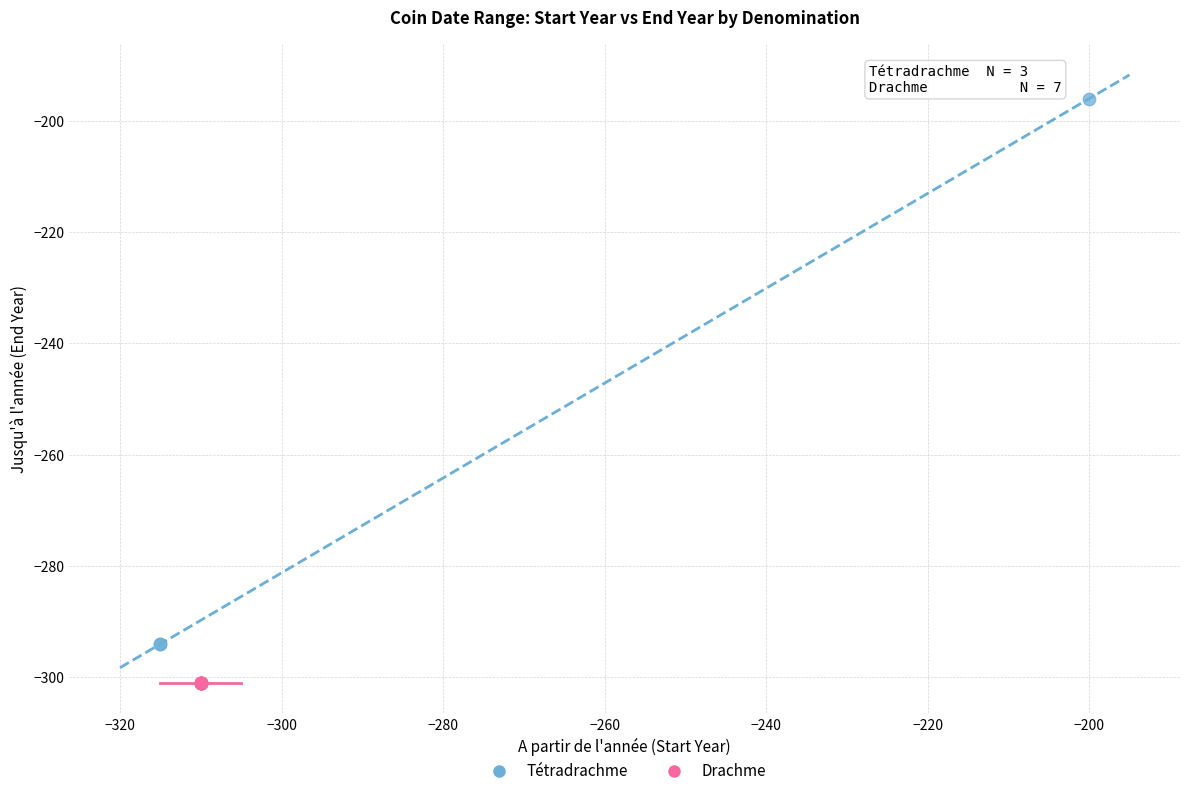

Which series contains the highest Y value?

Tétradrachme